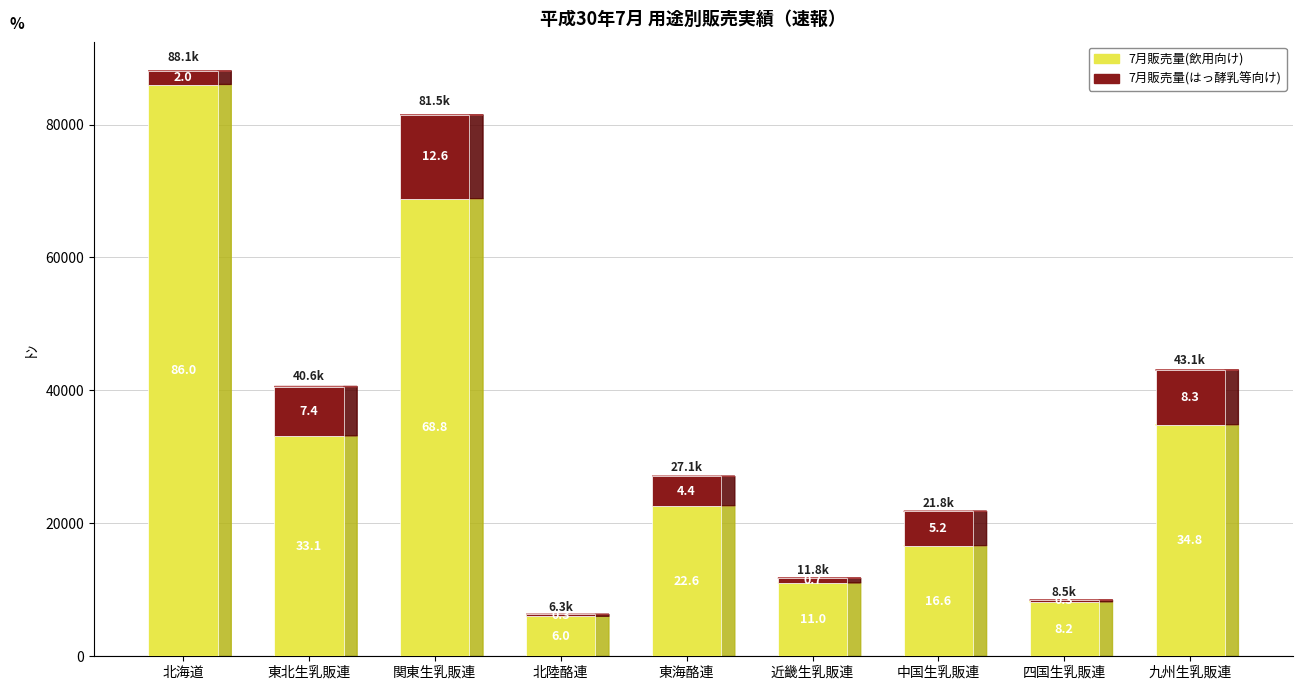

Does the chart contain any negative values?

No